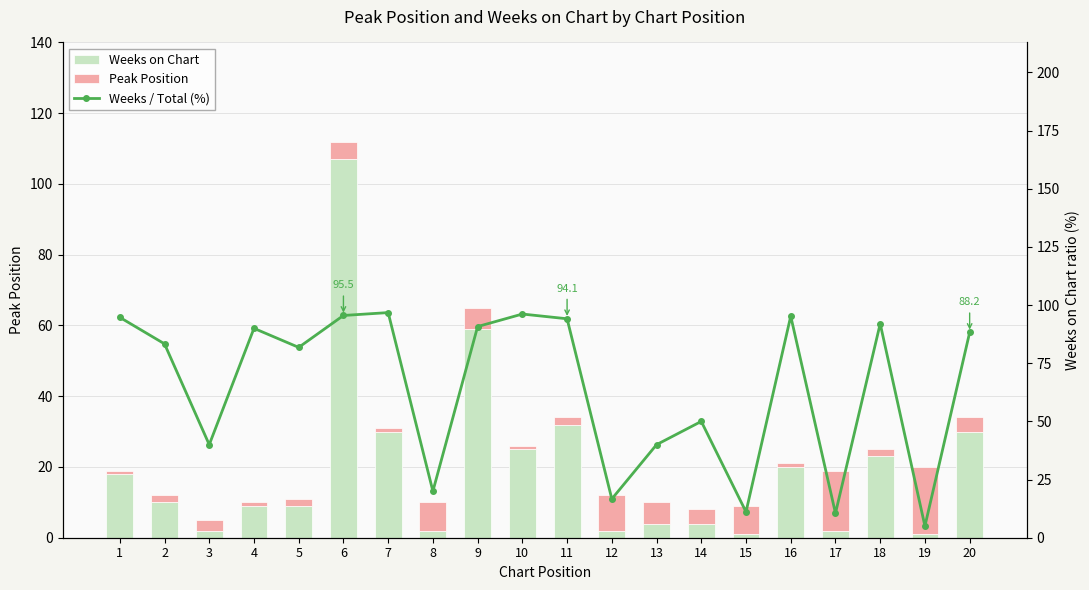

Reading left to right, what are all the values shown in this chart?

Weeks on Chart: 18.0	10.0	2.0	9.0	9.0	107.0	30.0	2.0	59.0	25.0	32.0	2.0	4.0	4.0	1.0	20.0	2.0	23.0	1.0	30.0
Peak Position: 1.0	2.0	3.0	1.0	2.0	5.0	1.0	8.0	6.0	1.0	2.0	10.0	6.0	4.0	8.0	1.0	17.0	2.0	19.0	4.0
Weeks / Total (%): 94.7	83.3	40.0	90.0	81.8	95.5	96.8	20.0	90.8	96.2	94.1	16.7	40.0	50.0	11.1	95.2	10.5	92.0	5.0	88.2